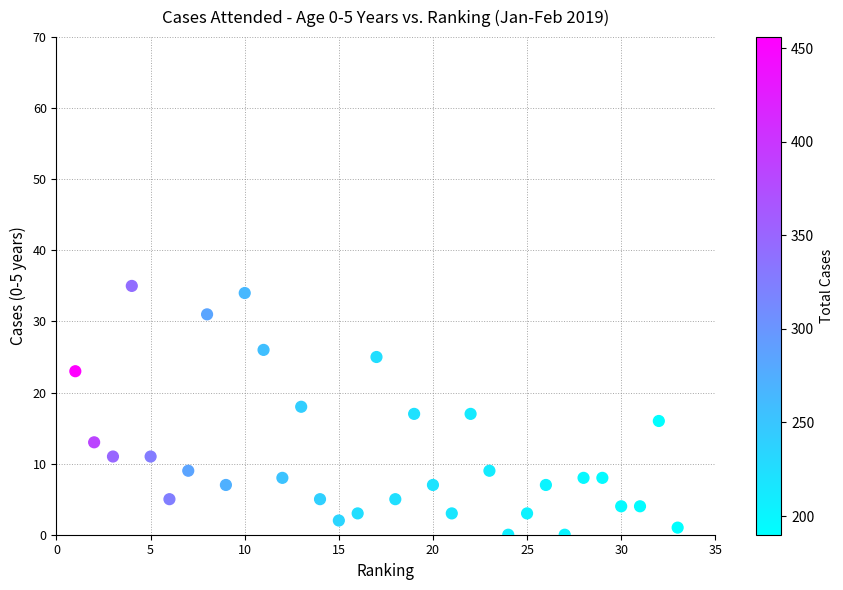

What is the range of X values (max minus min)?

32